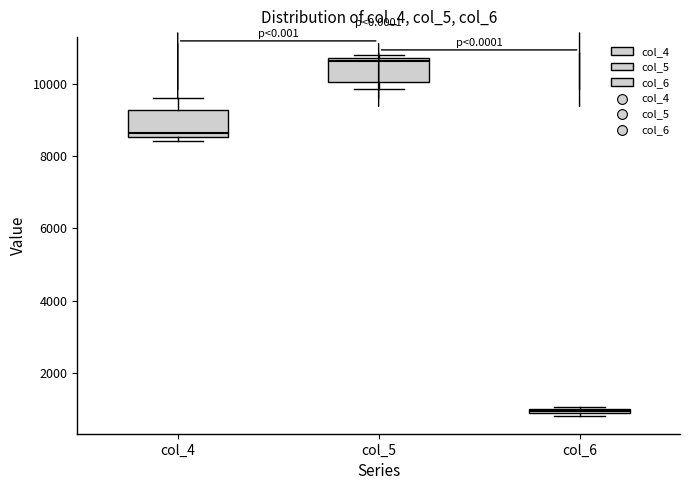

Where is the lower edge of the box for col_6 on the y-axis? The values are not printed on the chart, so give them approximately, as read against the axis.

800